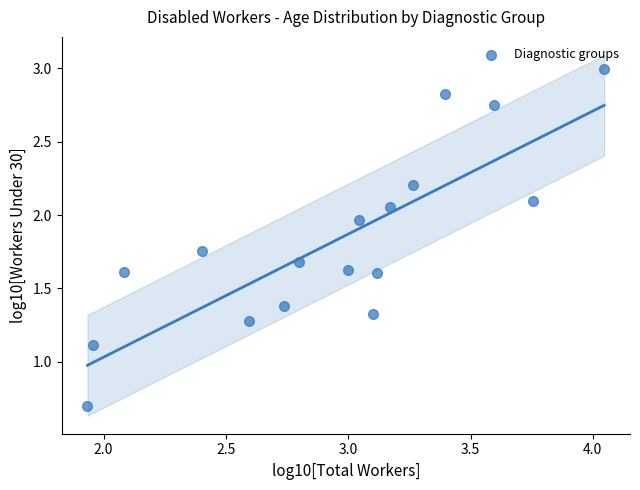

What is the range of Y values (max minus min)?

2.3